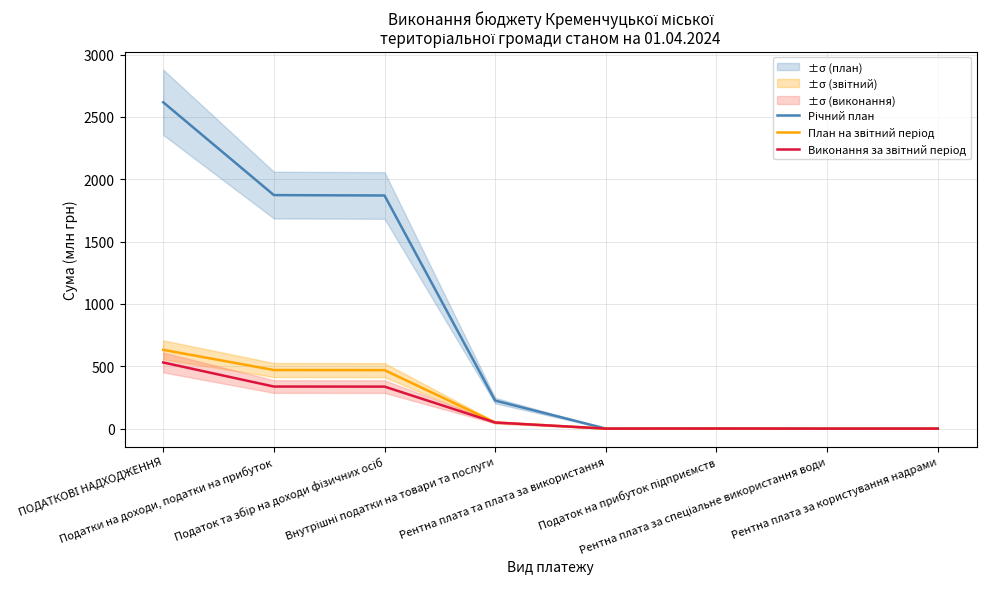

Is it true that Виконання за звітний період equals 0.0 at Рентна плата за спеціальне використання води?

True